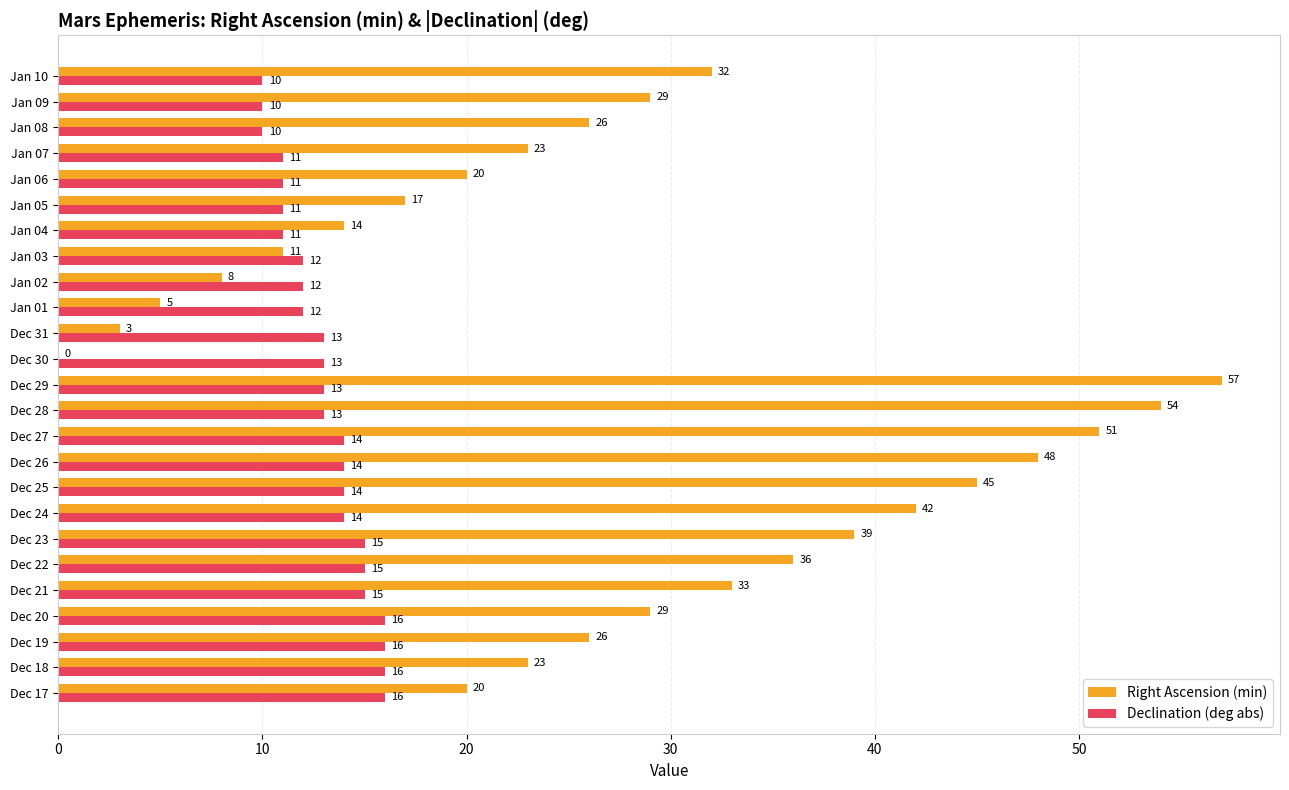

Which label corresponds to the largest value in the chart?

Dec 29